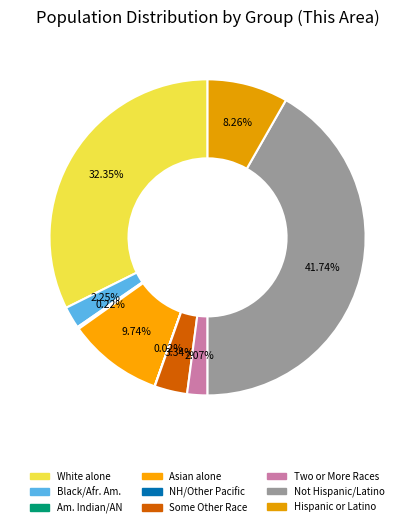

What is the largest slice in the pie chart?

Not Hispanic or Latino